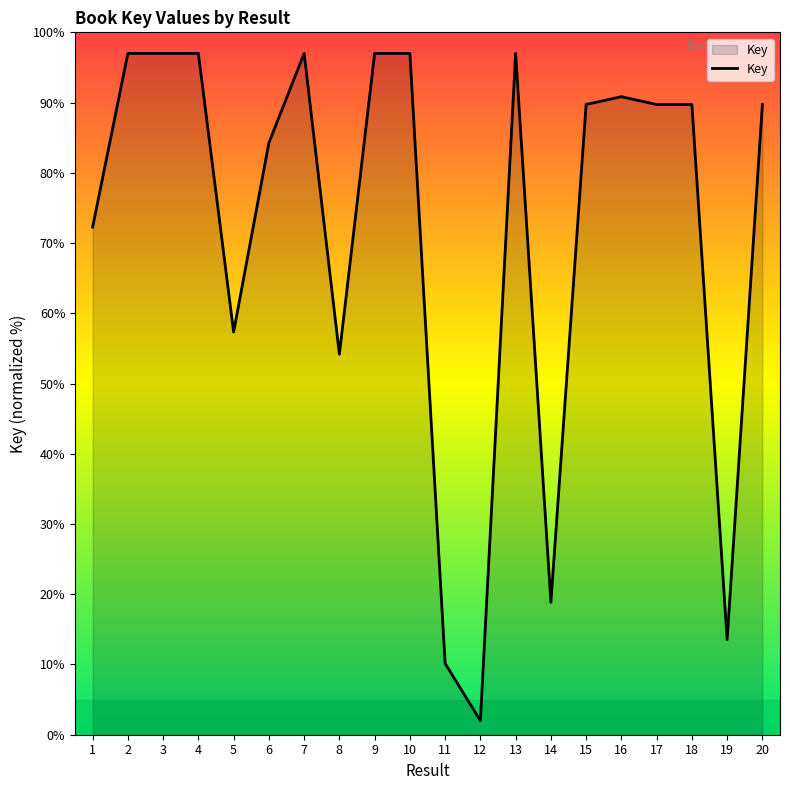

What is the maximum value shown in the chart?

97.0